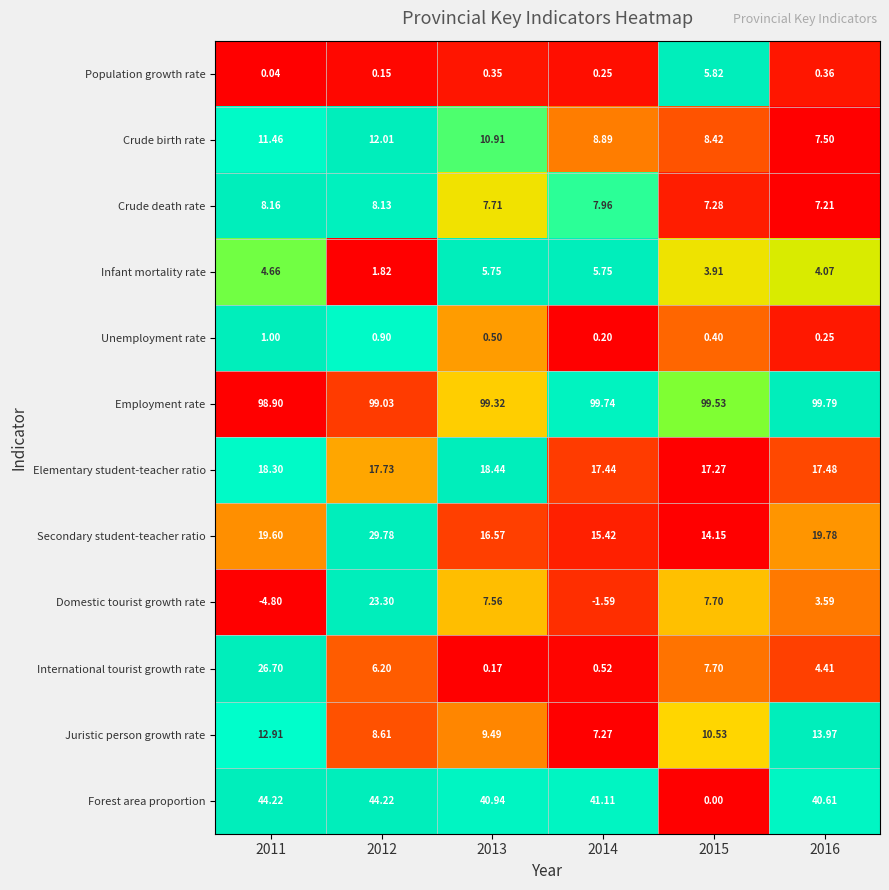

Which series changed the most between 2011 and 2013?

International tourist growth rate